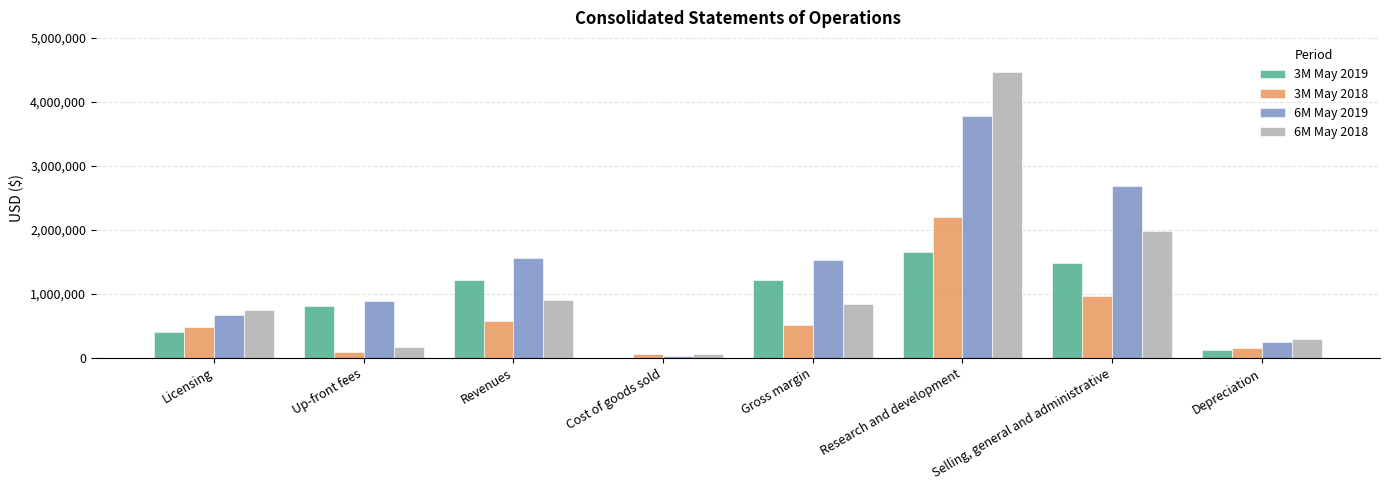

True or false: 3M May 2018 has a value of 790398 at Licensing.

False